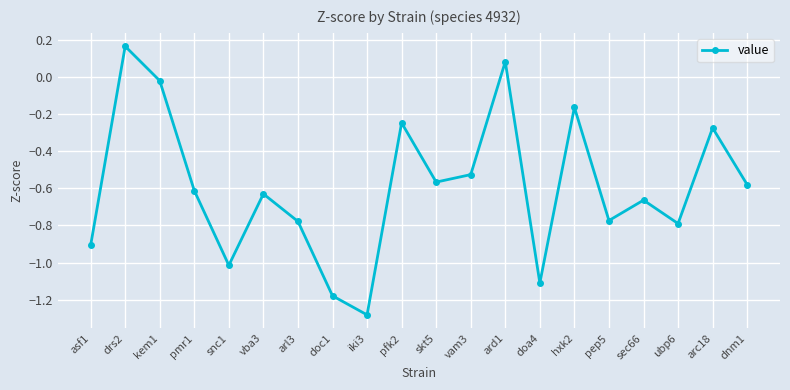

What is the label of the 10th point from the right?

skt5